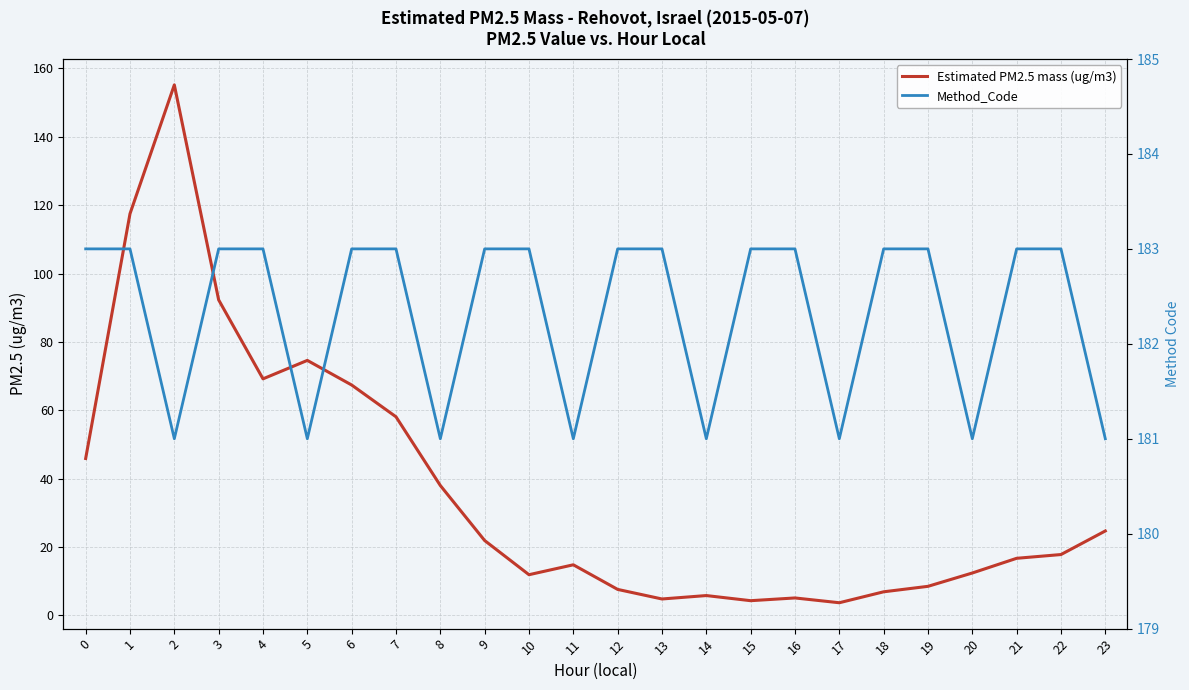

The Estimated PM2.5 mass (ug/m3) series shows 12.4 at 20. True or false?

True